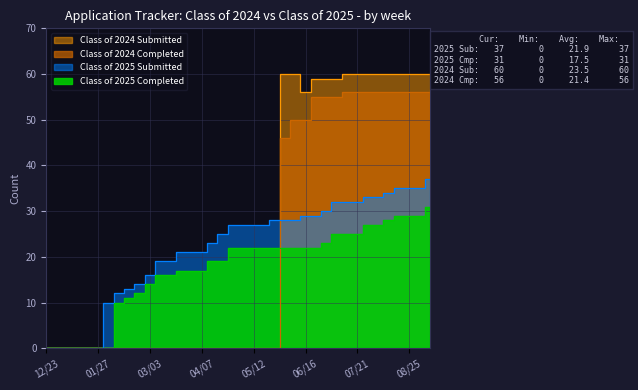

Reading right to left, list all the values displayed in this chart.

Class of 2025 Submitted: 37	35	35	35	34	33	33	32	32	32	30	29	29	28	28	28	27	27	27	27	25	23	21	21	21	19	19	16	14	13	12	10	0	0	0	0	0	0
Class of 2025 Completed: 31	29	29	29	28	27	27	25	25	25	23	22	22	22	22	22	22	22	22	22	19	19	17	17	17	16	16	14	12	11	10	0	0	0	0	0	0	0
Class of 2024 Submitted: 60	60	60	60	60	60	60	60	60	59	59	59	56	60	60	0	0	0	0	0	0	0	0	0	0	0	0	0	0	0	0	0	0	0	0	0	0	0
Class of 2024 Completed: 56	56	56	56	56	56	56	56	56	55	55	55	50	50	46	0	0	0	0	0	0	0	0	0	0	0	0	0	0	0	0	0	0	0	0	0	0	0